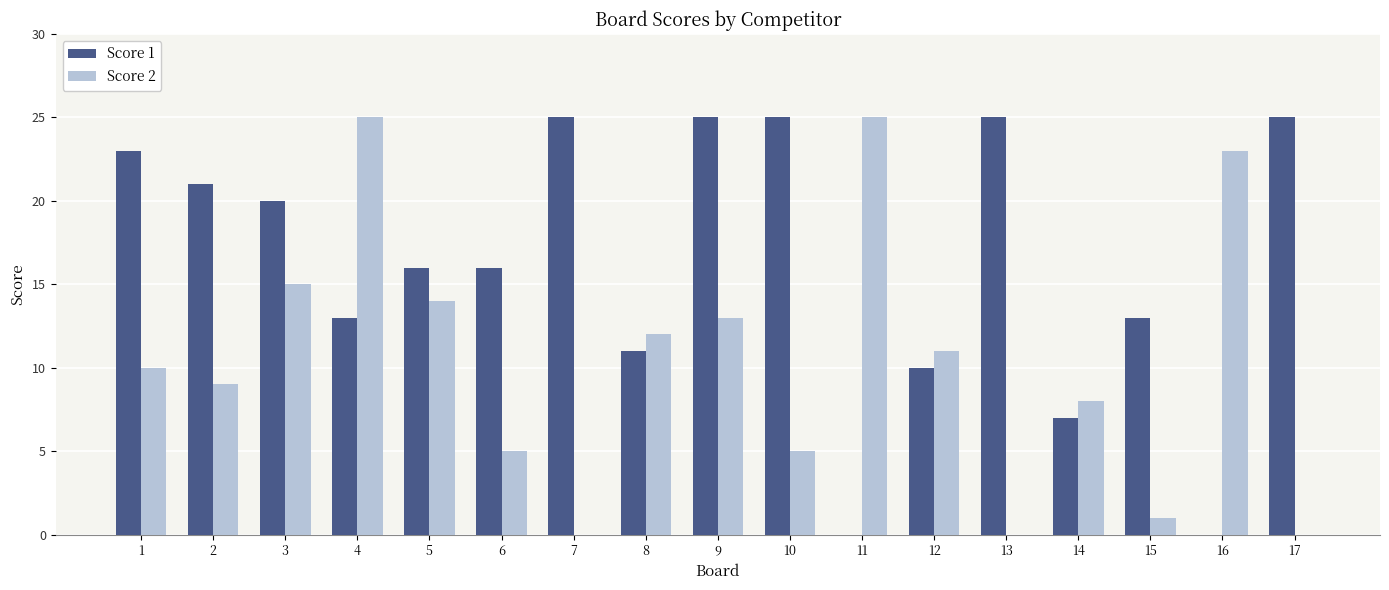

How many distinct data groups are displayed?

2